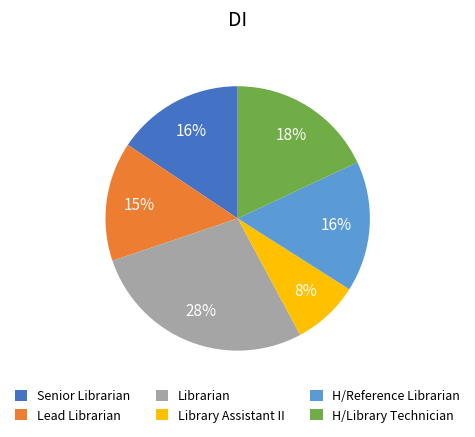

Which has a higher value, Lead Librarian or Senior Librarian?

Senior Librarian